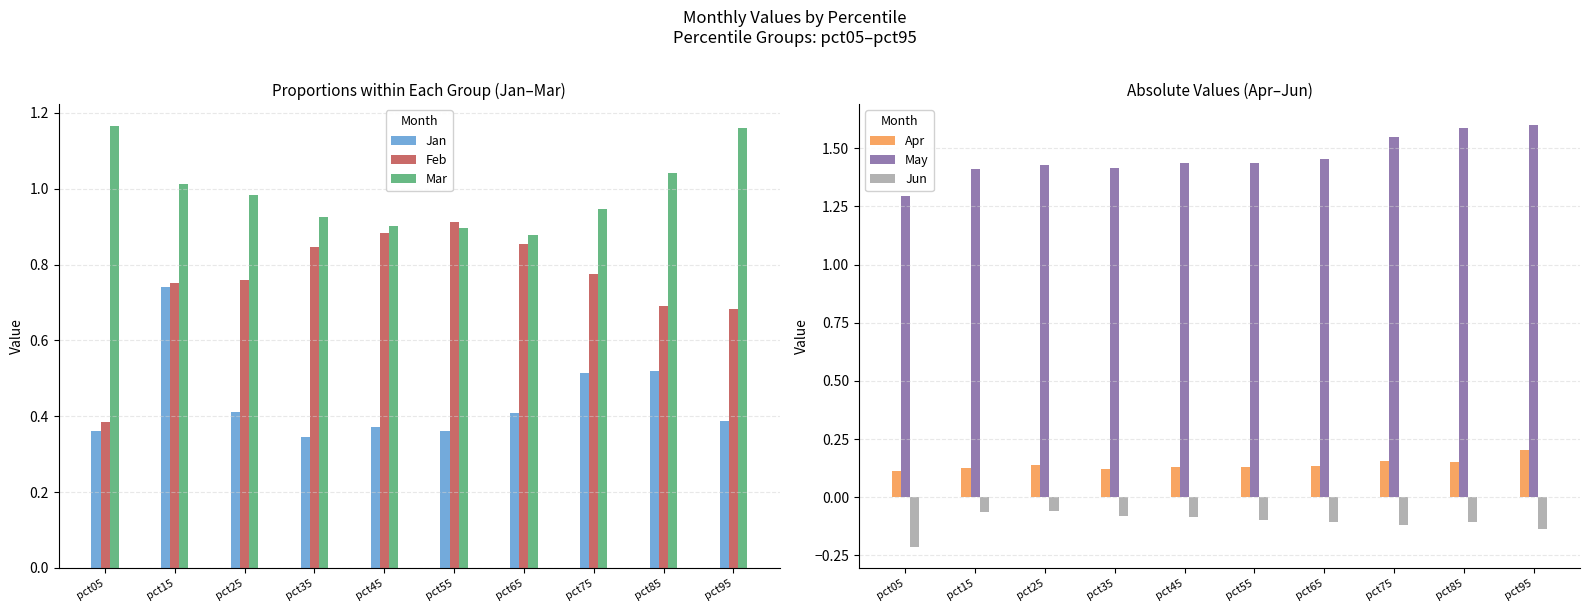

What is the average value of the Jan series?

0.4